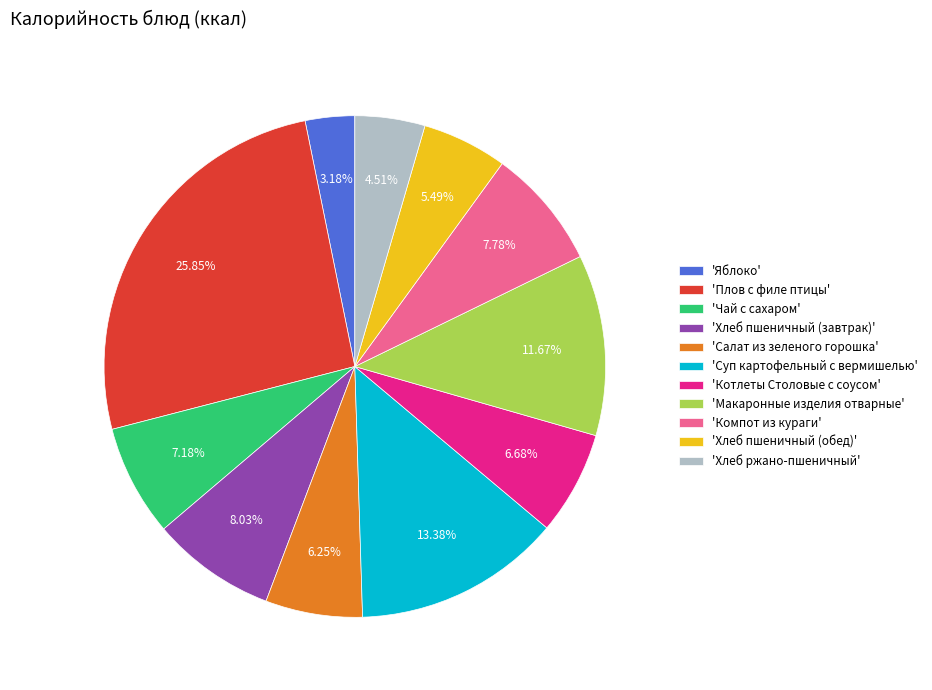

Approximately how many times larger is the value at 'Суп картофельный с вермишелью' compared to 'Салат из зеленого горошка'?

2.1